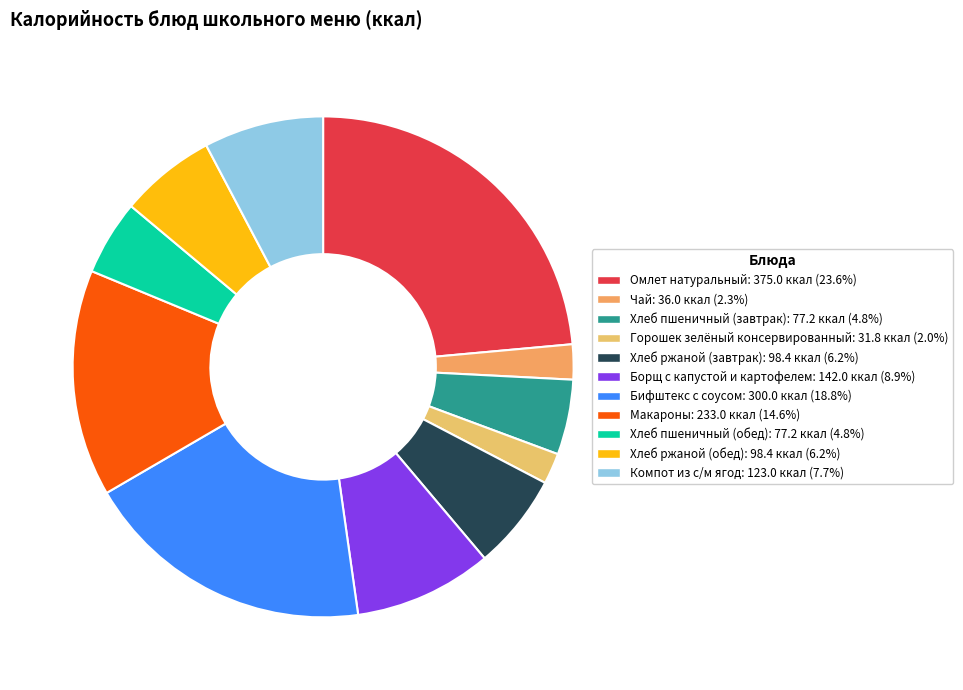

To the nearest percent, what percentage of the pie is Чай?

2%